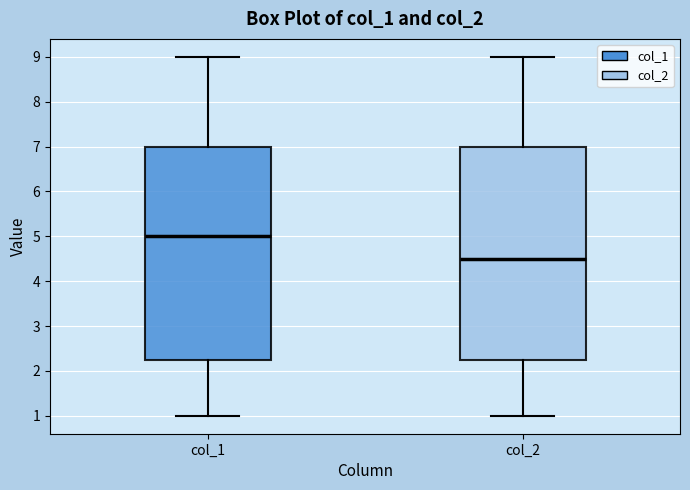

Which box's median line is the lowest?

col_2